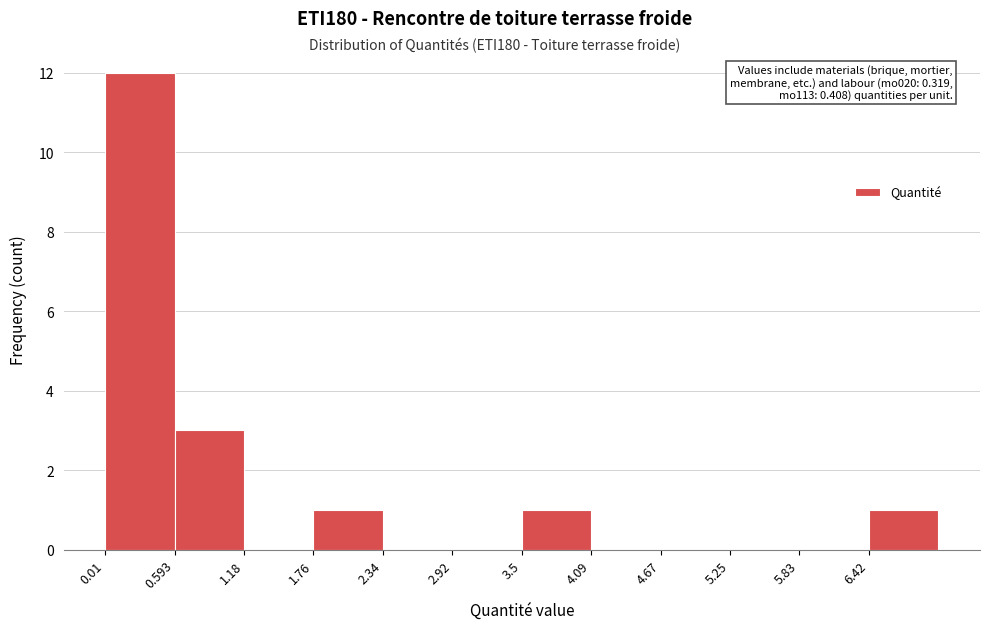

Which range on the x-axis has the tallest bar?

0.0 to 0.6